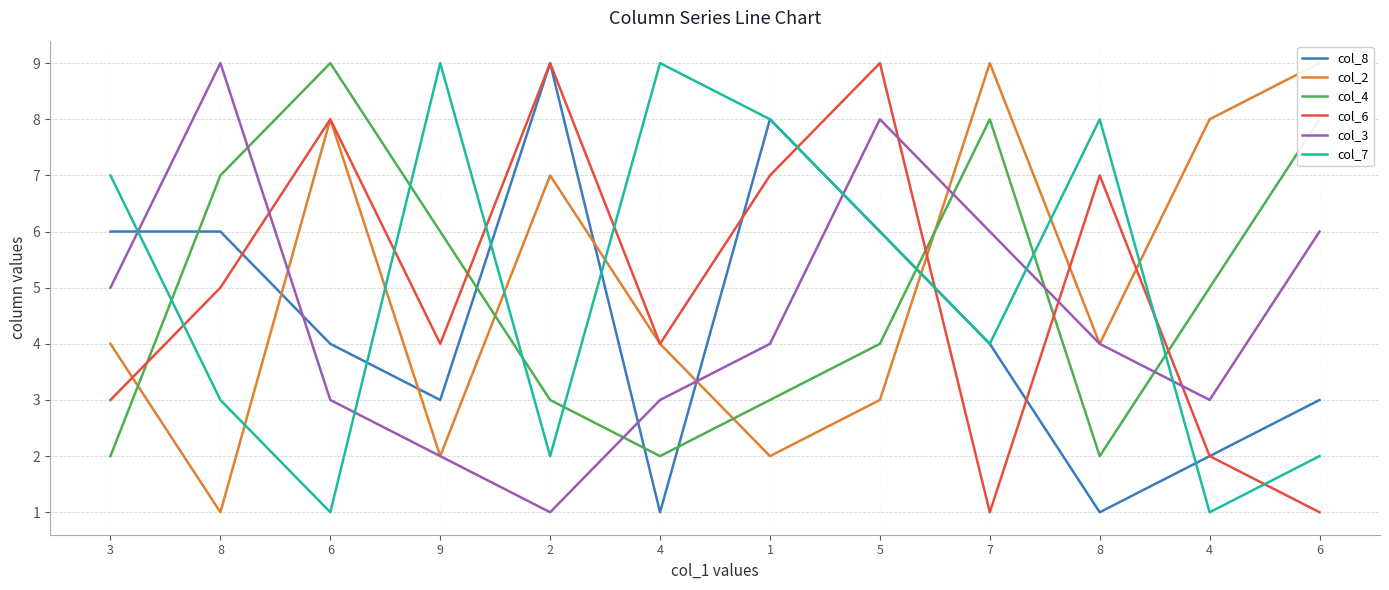

Where is the first local minimum for col_3?

2